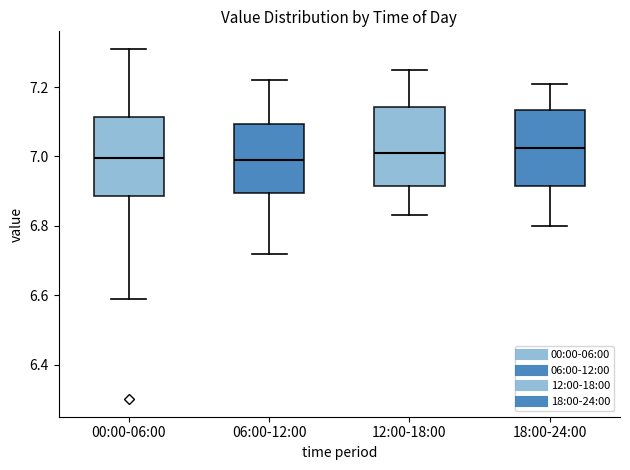

Where does the upper whisker of the box for 12:00-18:00 end on the y-axis? The values are not printed on the chart, so give them approximately, as read against the axis.

7.26